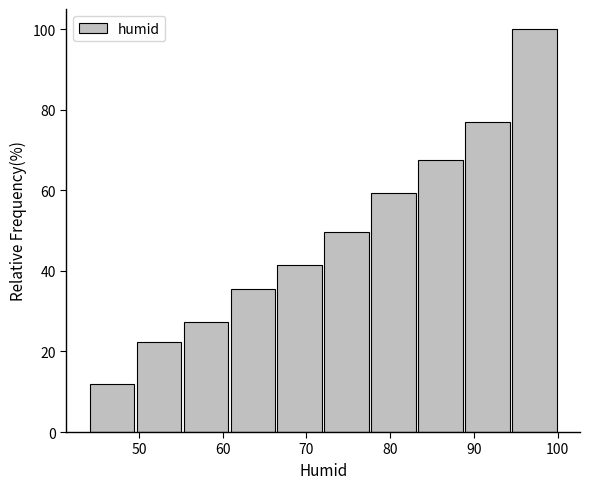

Over which range of the x-axis is the bar tallest?

94.4 to 100.0